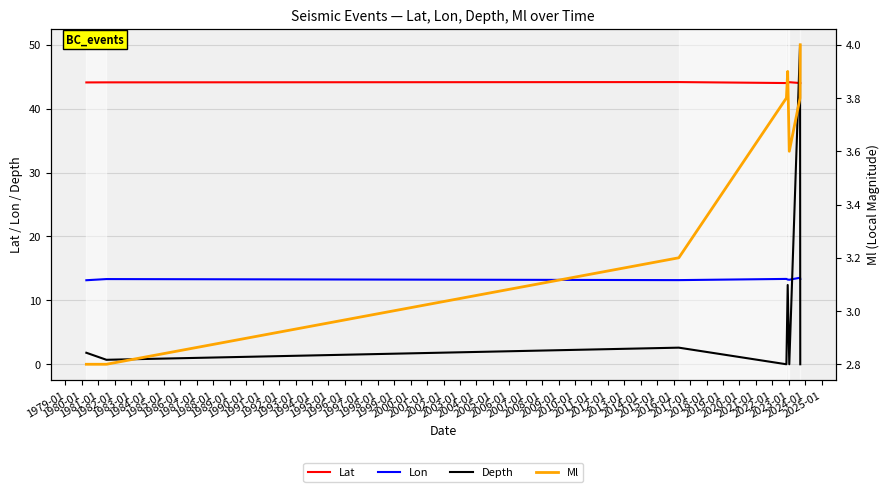

True or false: Lon and Lat intersect in this chart.

False